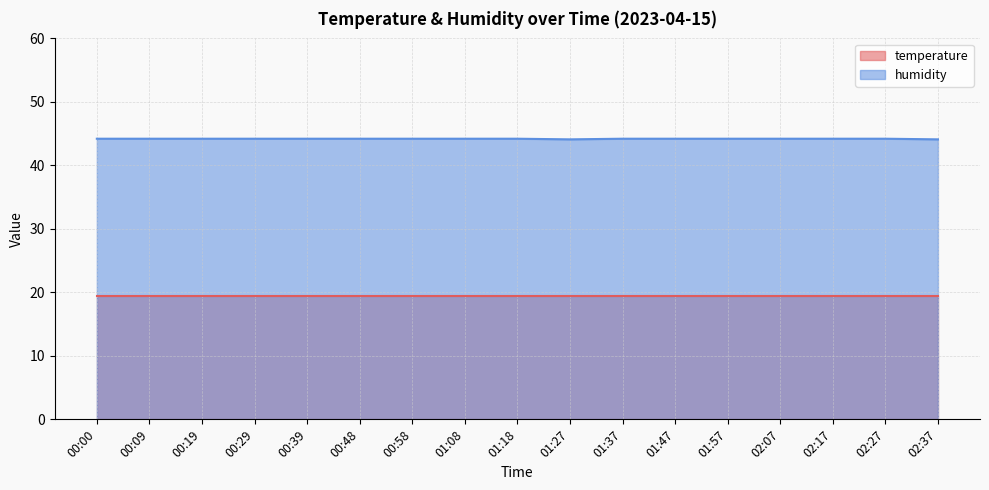

Where is the first local minimum?

01:27